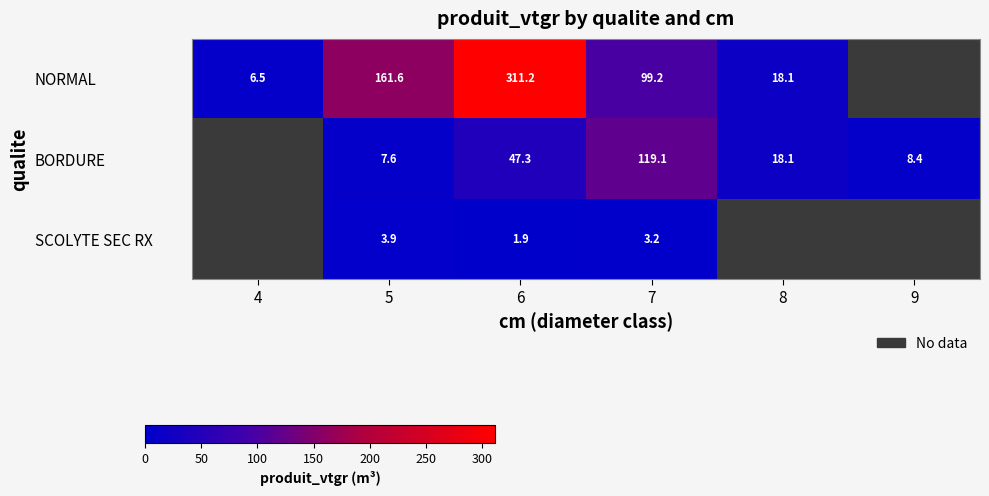

Which has a higher value, 4 or 6?

6